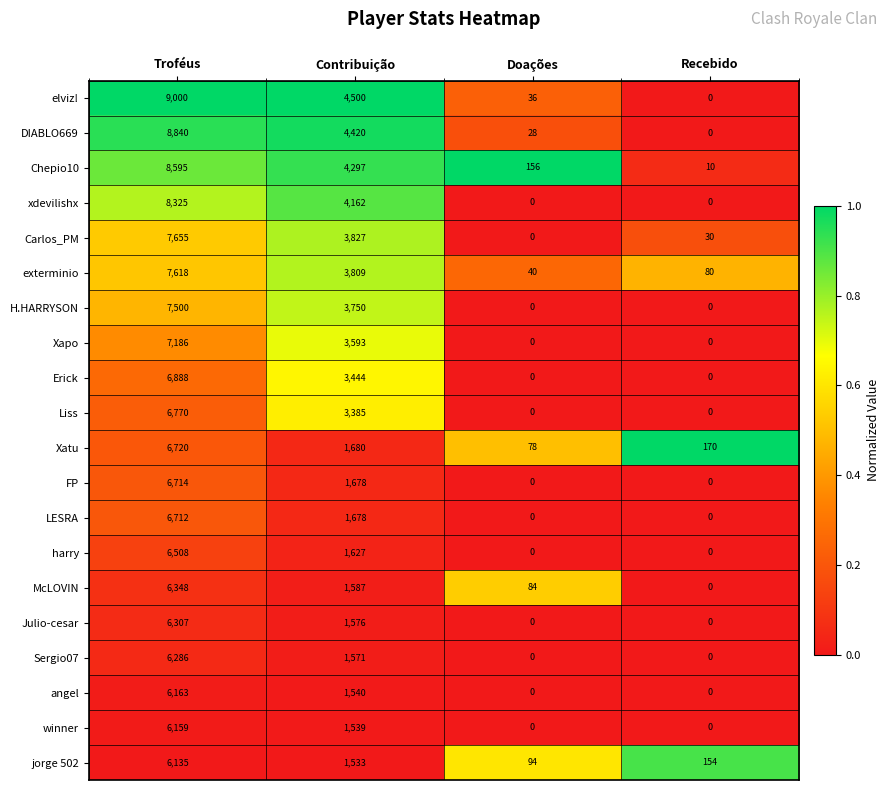

At how many categories does at least one series exceed 0?

4